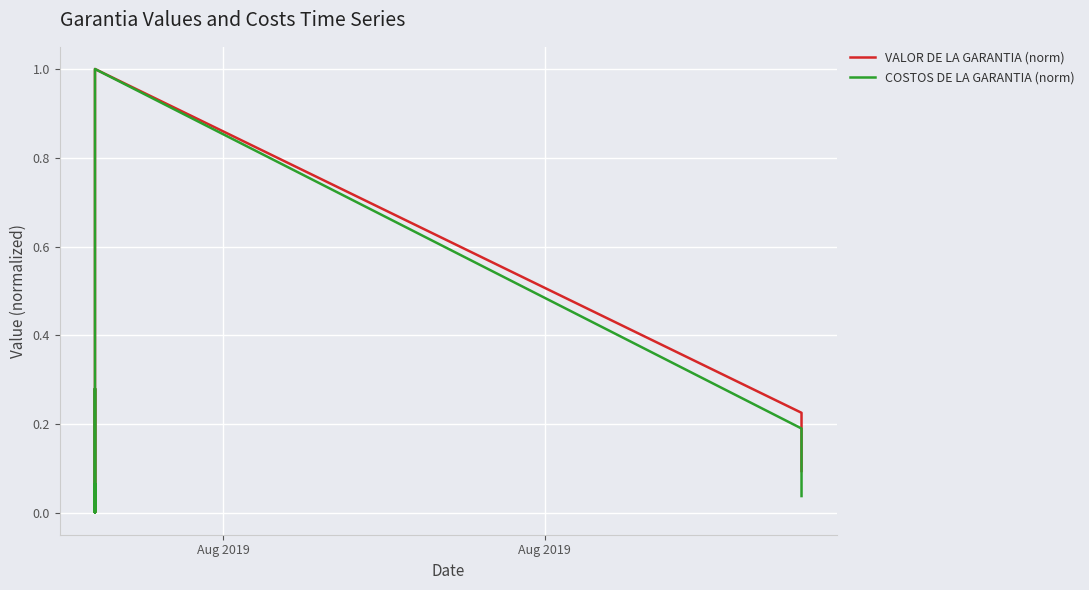

What is the sum of all VALOR DE LA GARANTIA (norm) values?

1.7